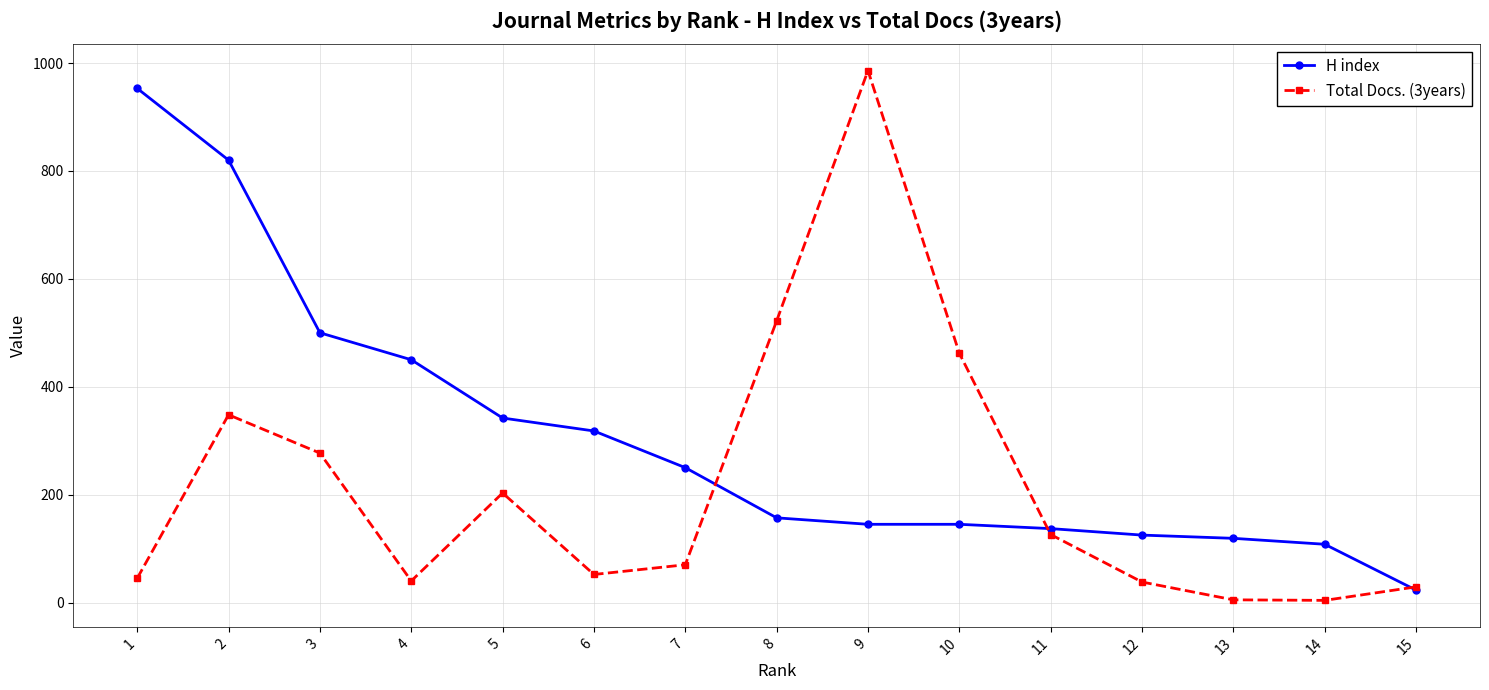

Which series changed the most between 3 and 12?

H index